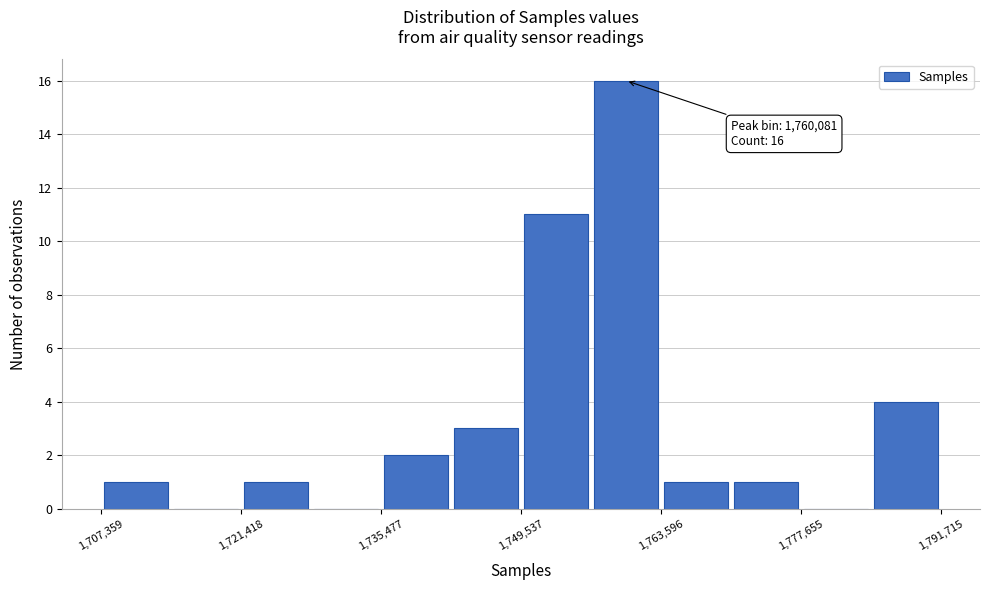

Around what value on the x-axis is the tallest bar? Give the approximate position of its centre, as read against the axis.

1760000